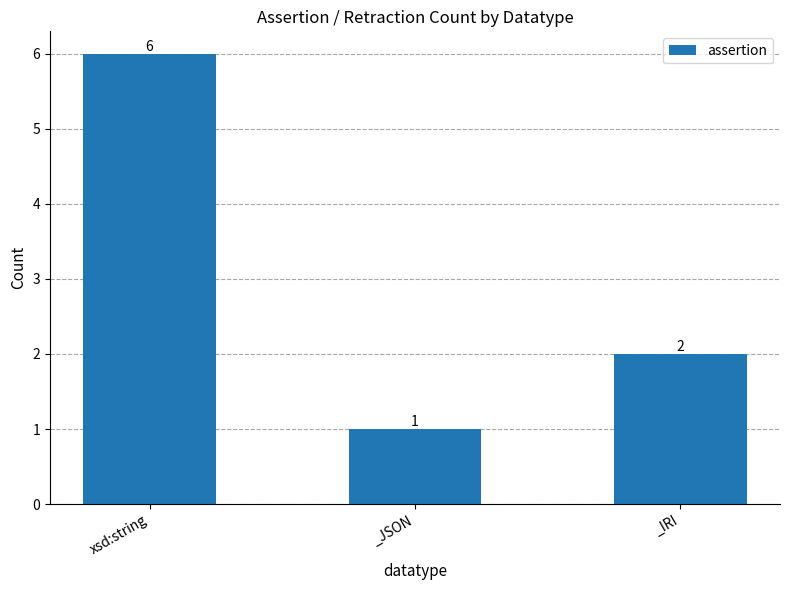

Reading right to left, list all the values displayed in this chart.

_IRI=2	_JSON=1	xsd:string=6